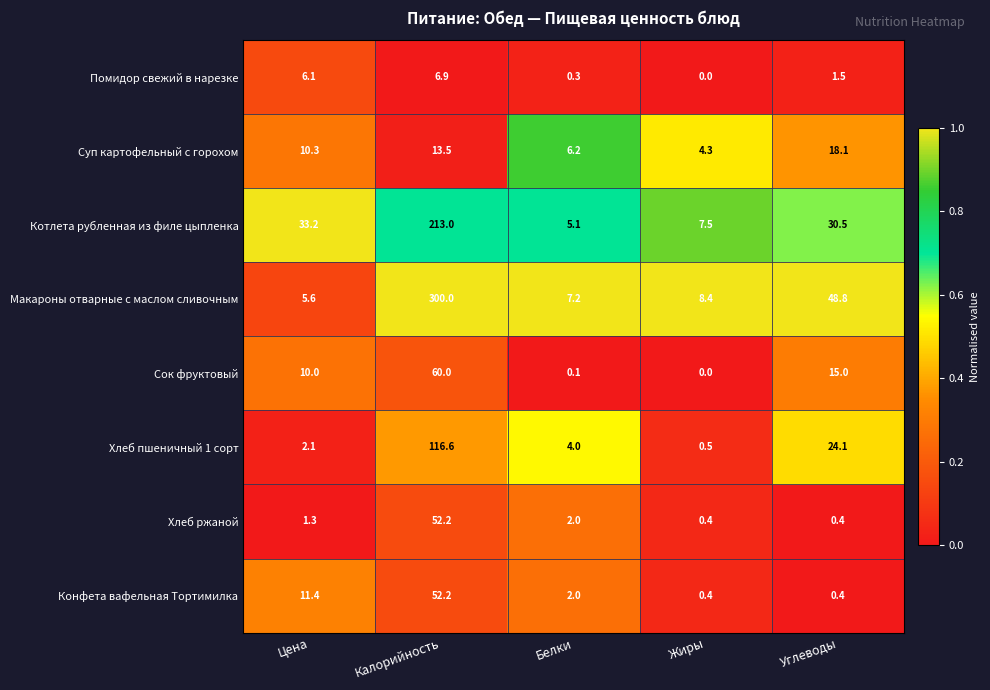

What is the average value of the Конфета вафельная Тортимилка series?

13.3